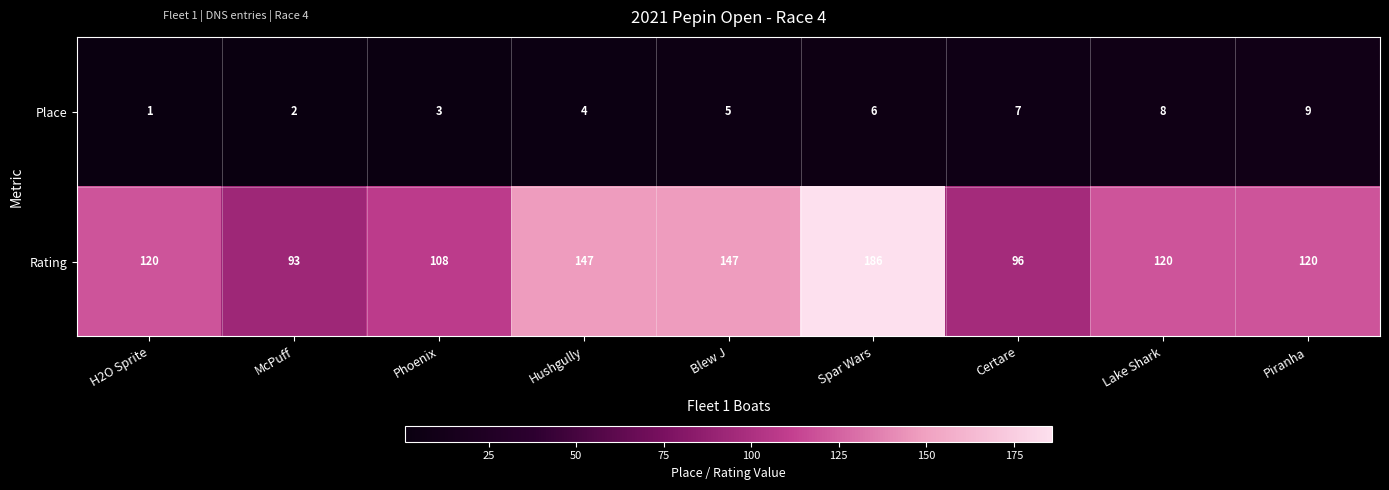

Reading left to right, extract all data points from this chart.

Place: 1	2	3	4	5	6	7	8	9
Rating: 120	93	108	147	147	186	96	120	120